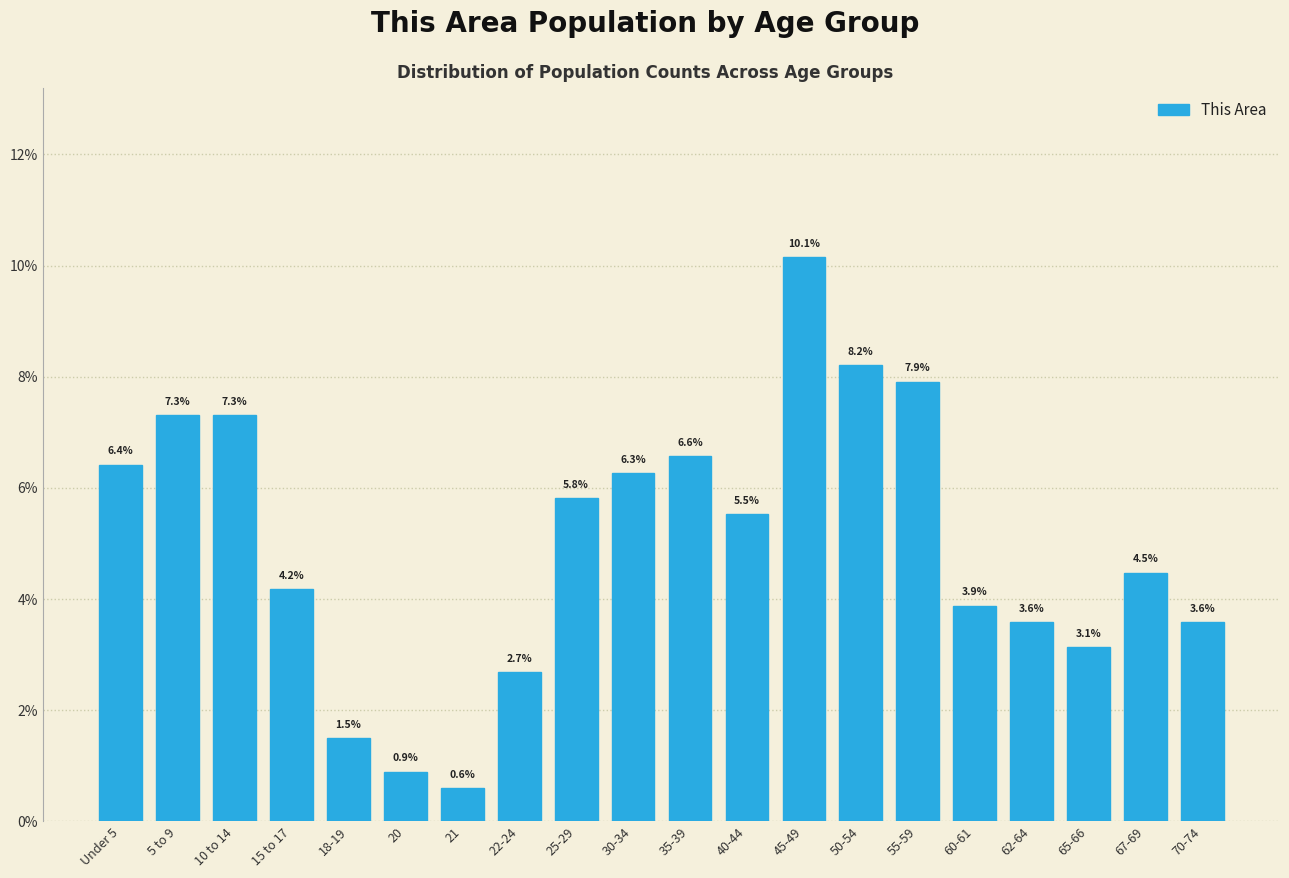

Reading left to right, list all the values displayed in this chart.

6.4	7.3	7.3	4.2	1.5	0.9	0.6	2.7	5.8	6.3	6.6	5.5	10.1	8.2	7.9	3.9	3.6	3.1	4.5	3.6